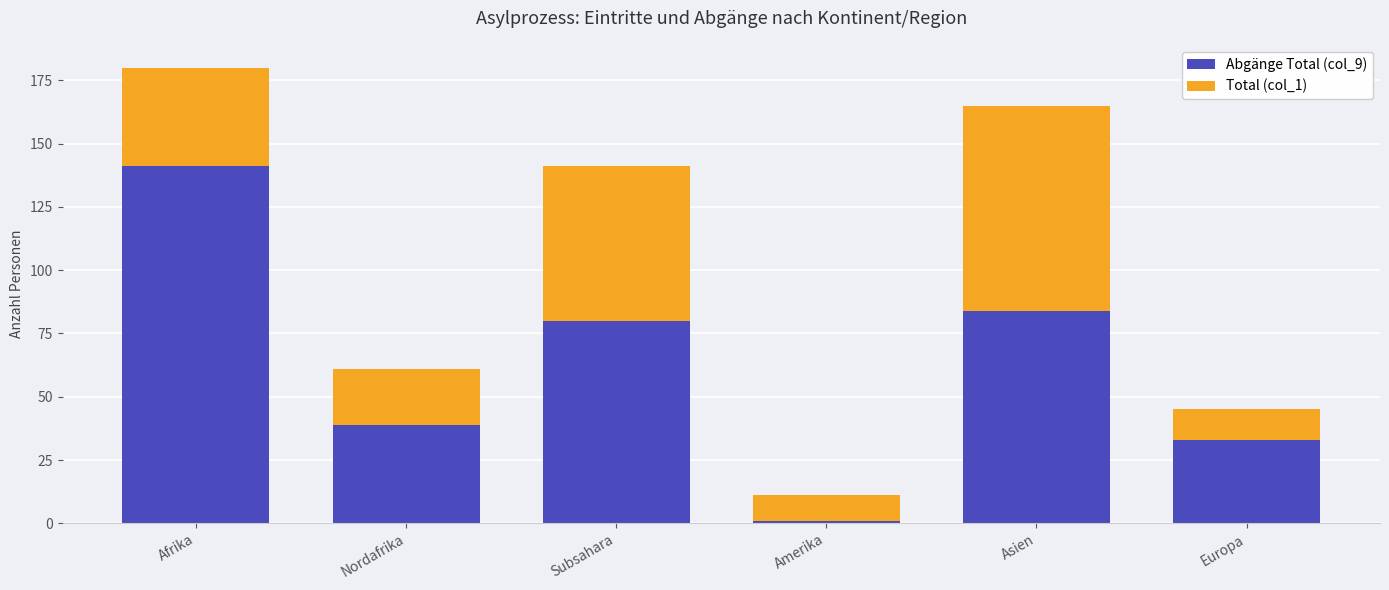

What position from the left is Amerika?

4